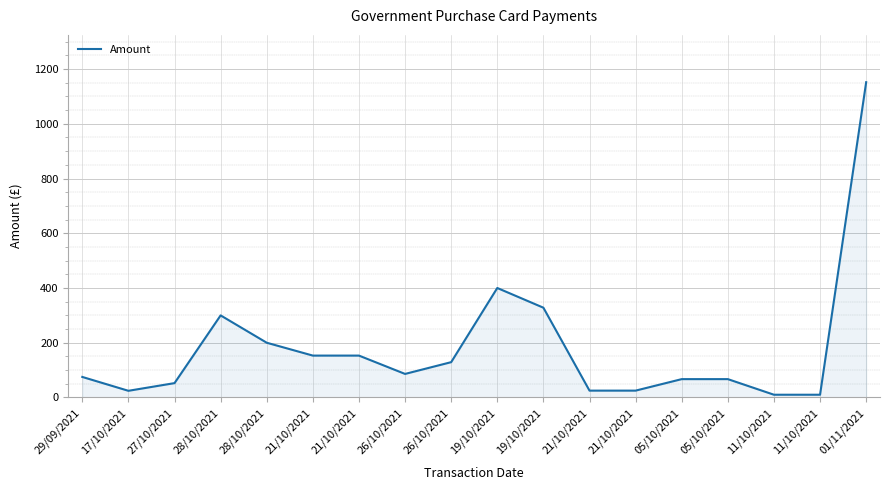

What is the value of the 4th point from the left?

299.9